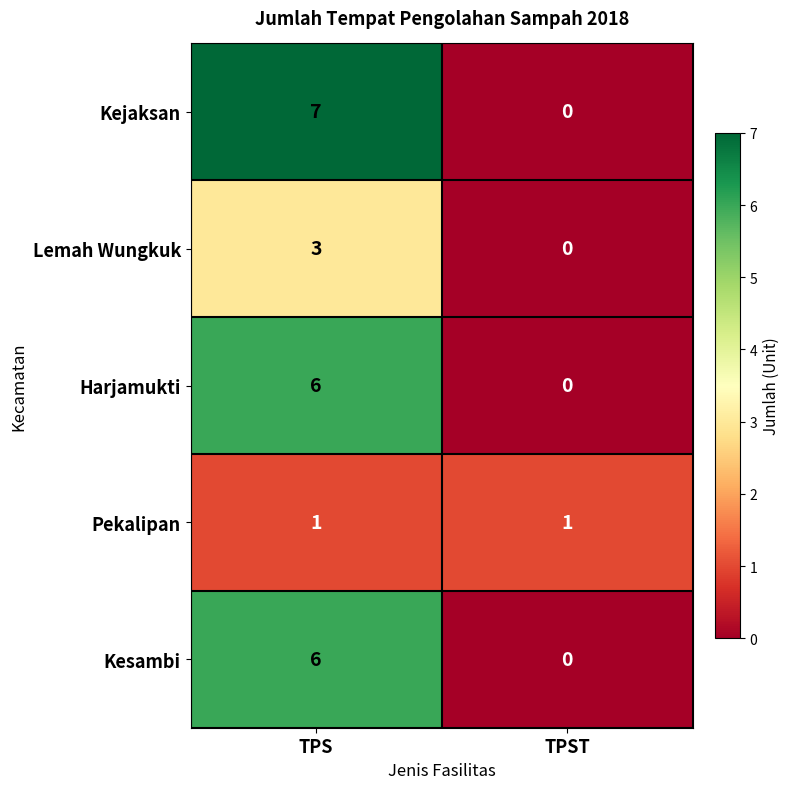

The Kejaksan series shows 1 at TPS. True or false?

False